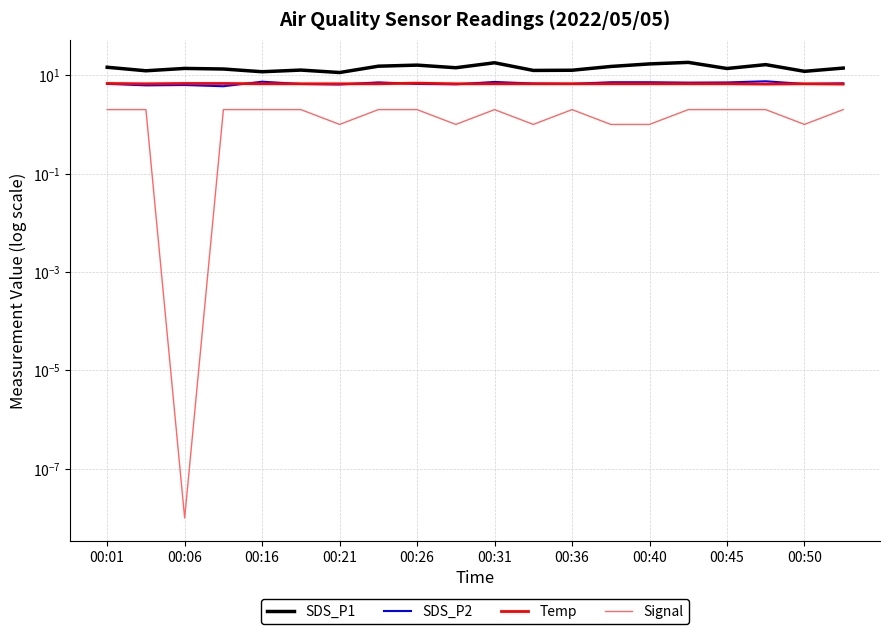

The value of SDS_P1 at 00:16 is 17.0. True or false?

False